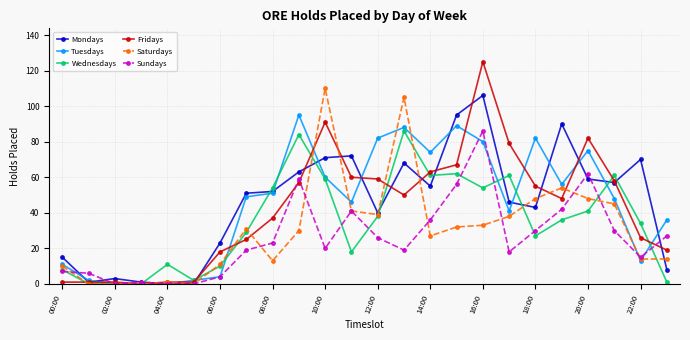

Count the number of categories in the chart.

24